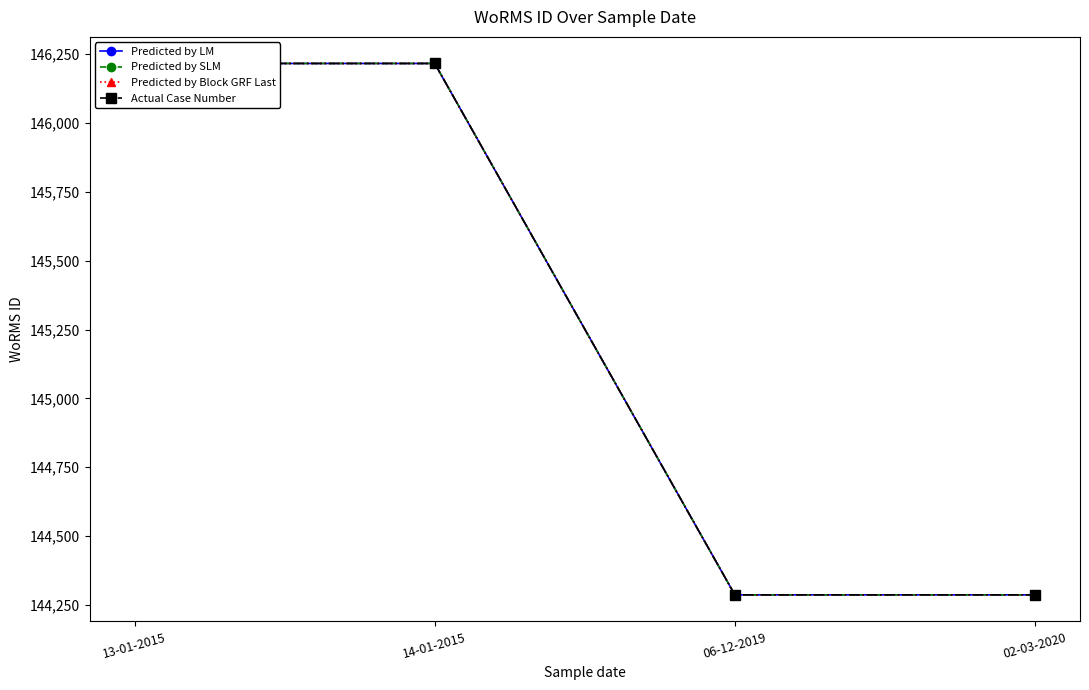

What are all the series names shown in the legend?

Predicted by LM, Predicted by SLM, Predicted by Block GRF Last, Actual Case Number